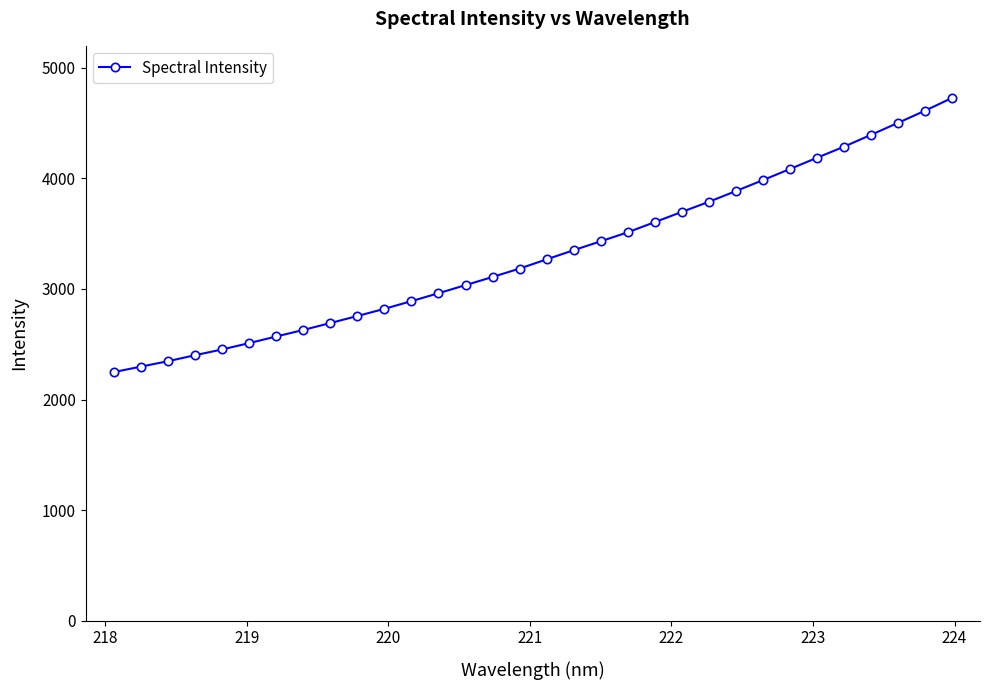

Count the number of data series in this chart.

1